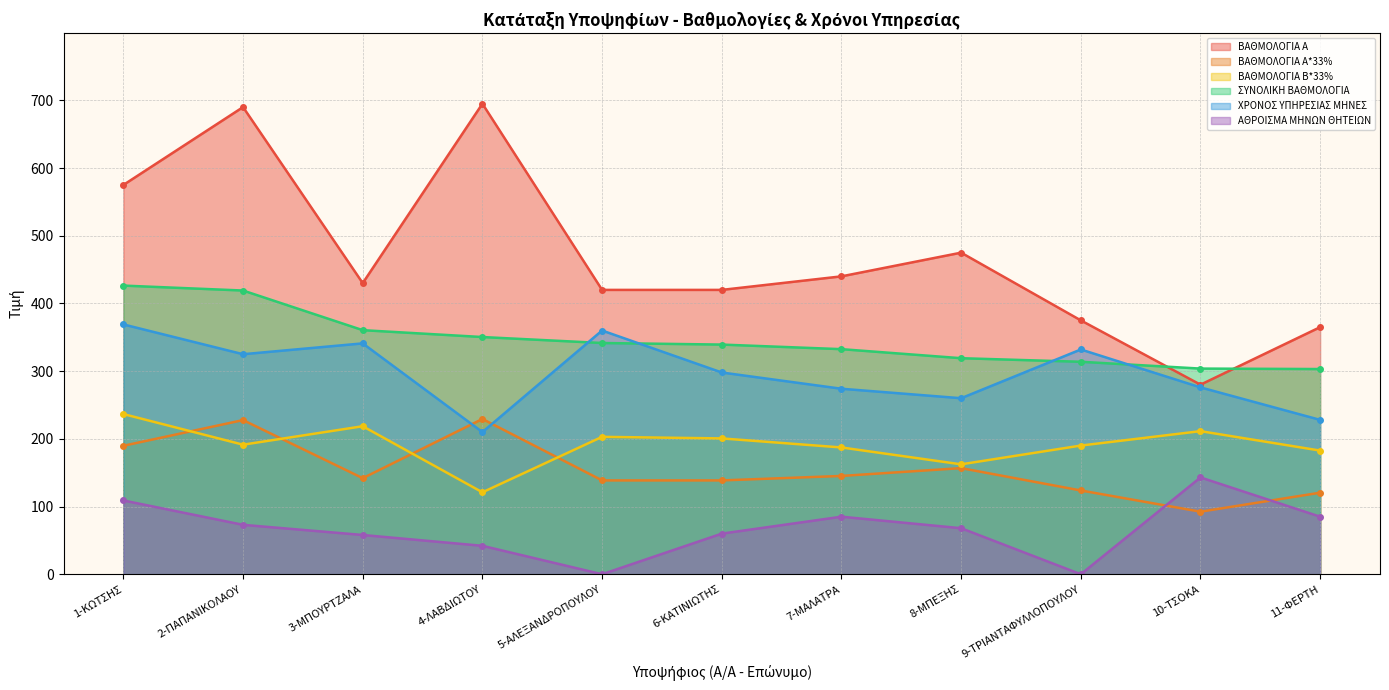

What is the sum of the ΣΥΝΟΛΙΚΗ ΒΑΘΜΟΛΟΓΙΑ values at 3-ΜΠΟΥΡΤΖΑΛΑ and 2-ΠΑΠΑΝΙΚΟΛΑΟΥ?

779.6